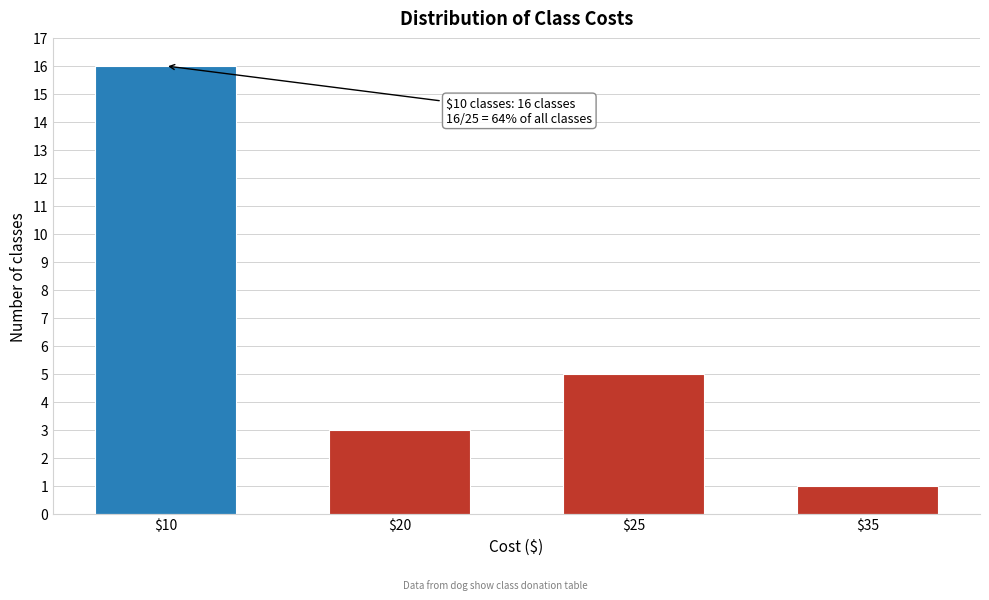

Reading left to right, list all the values displayed in this chart.

16	3	5	1